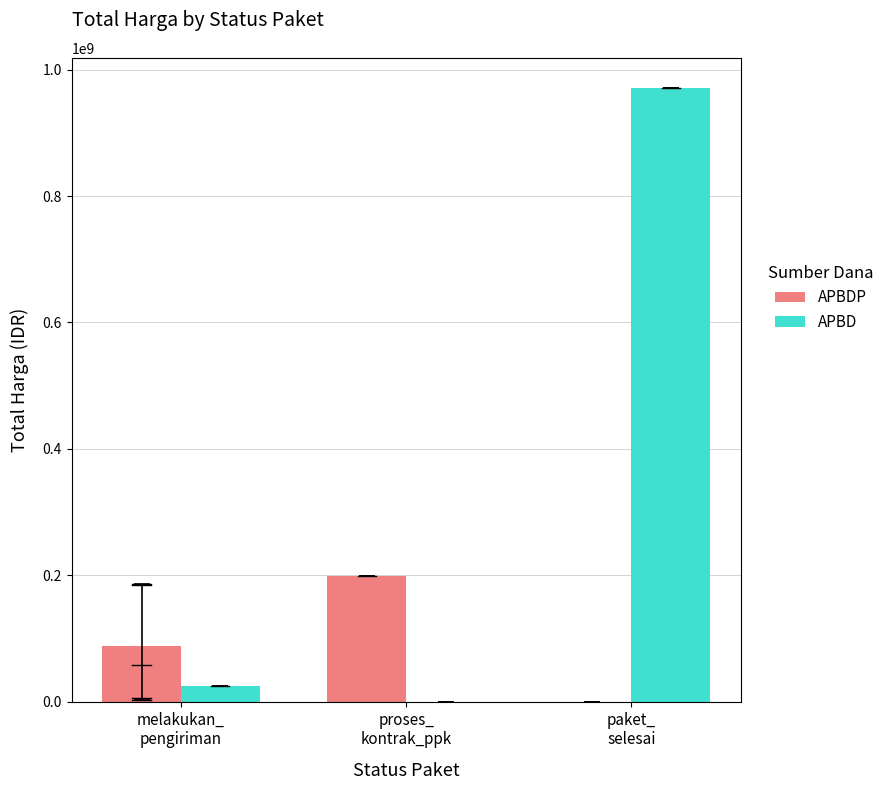

How many groups of bars are there?

3